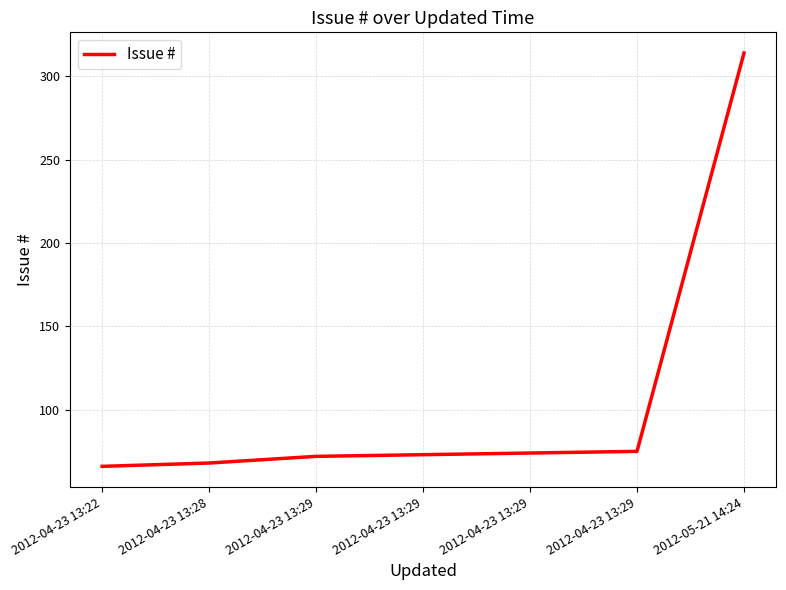

Does the chart display data point markers on the line(s)?

No